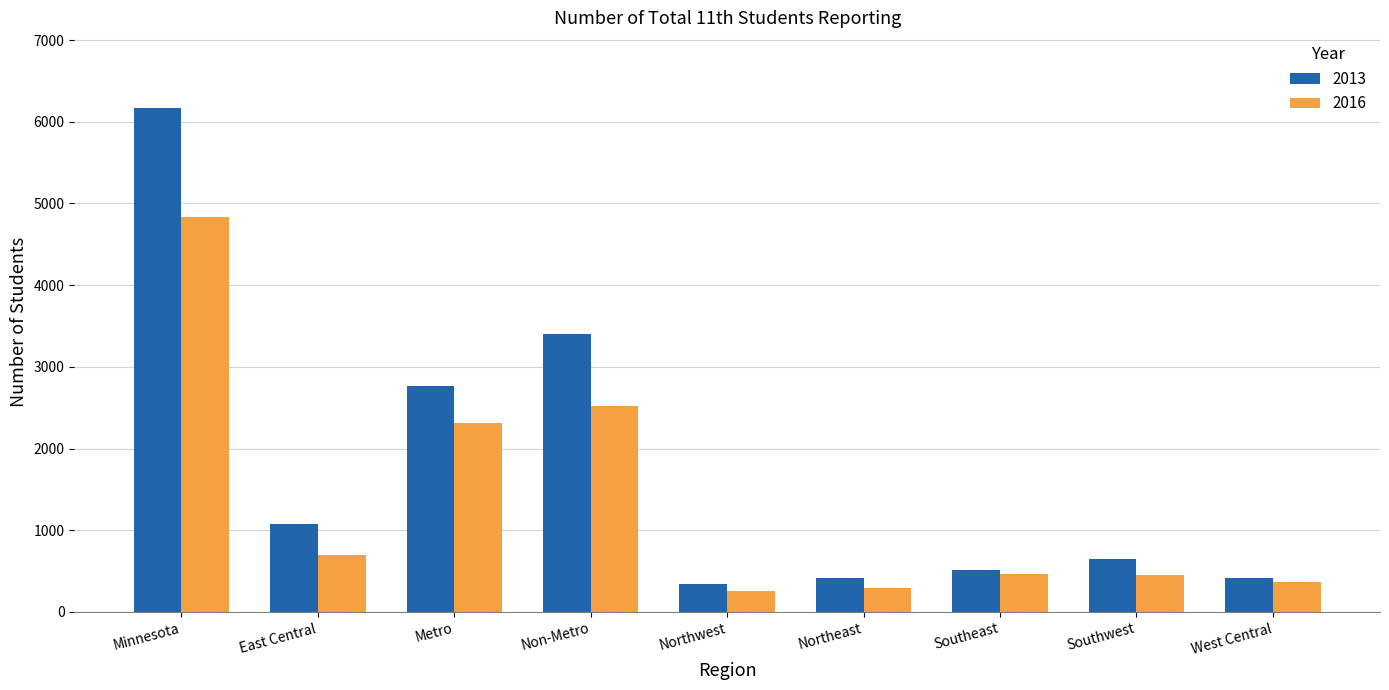

Where is 2013 nearest to the value 3255?

Non-Metro